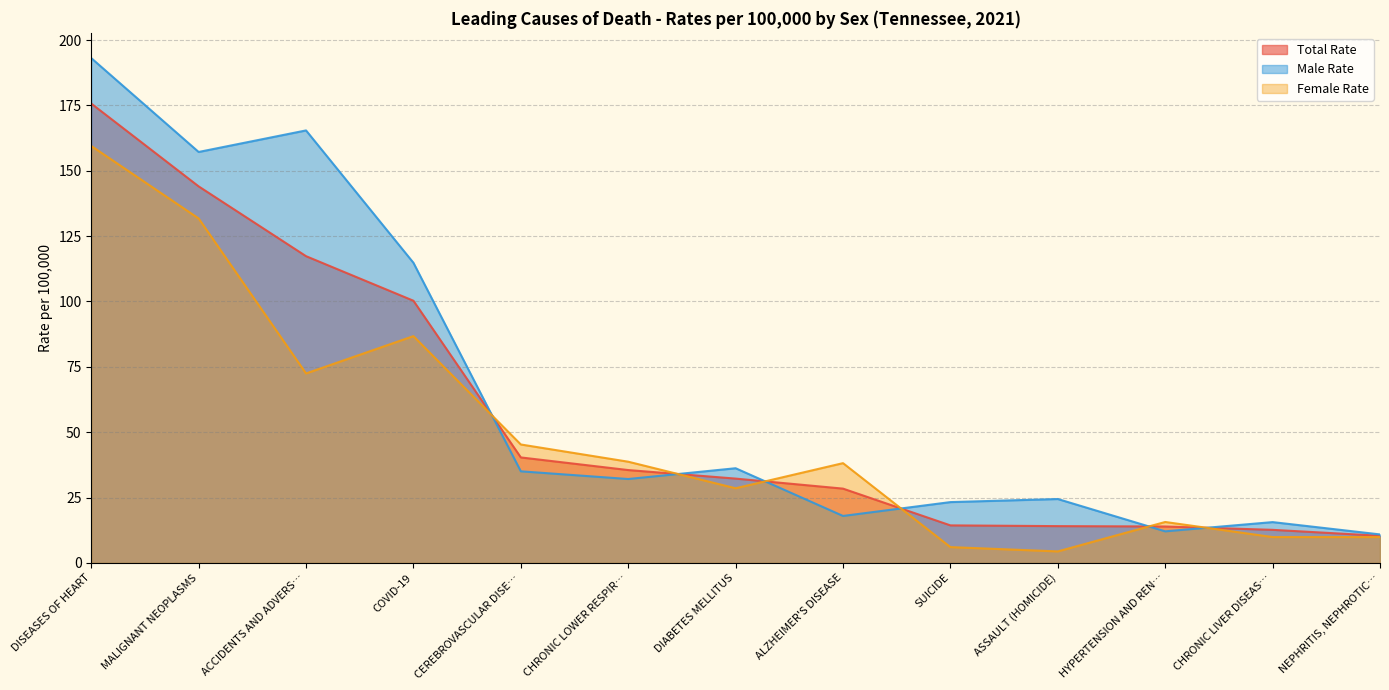

At which category is the sum across all series the highest?

DISEASES OF HEART